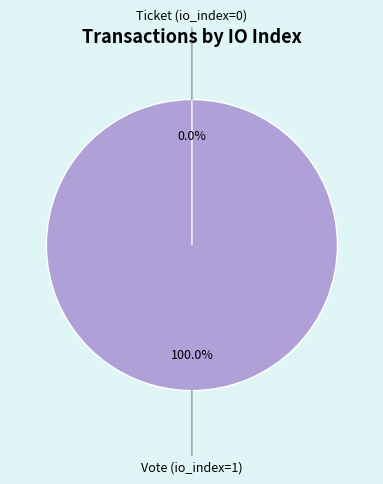

To the nearest percent, what is the difference between the Vote (io_index=1) and Ticket (io_index=0) slice percentages?

100%